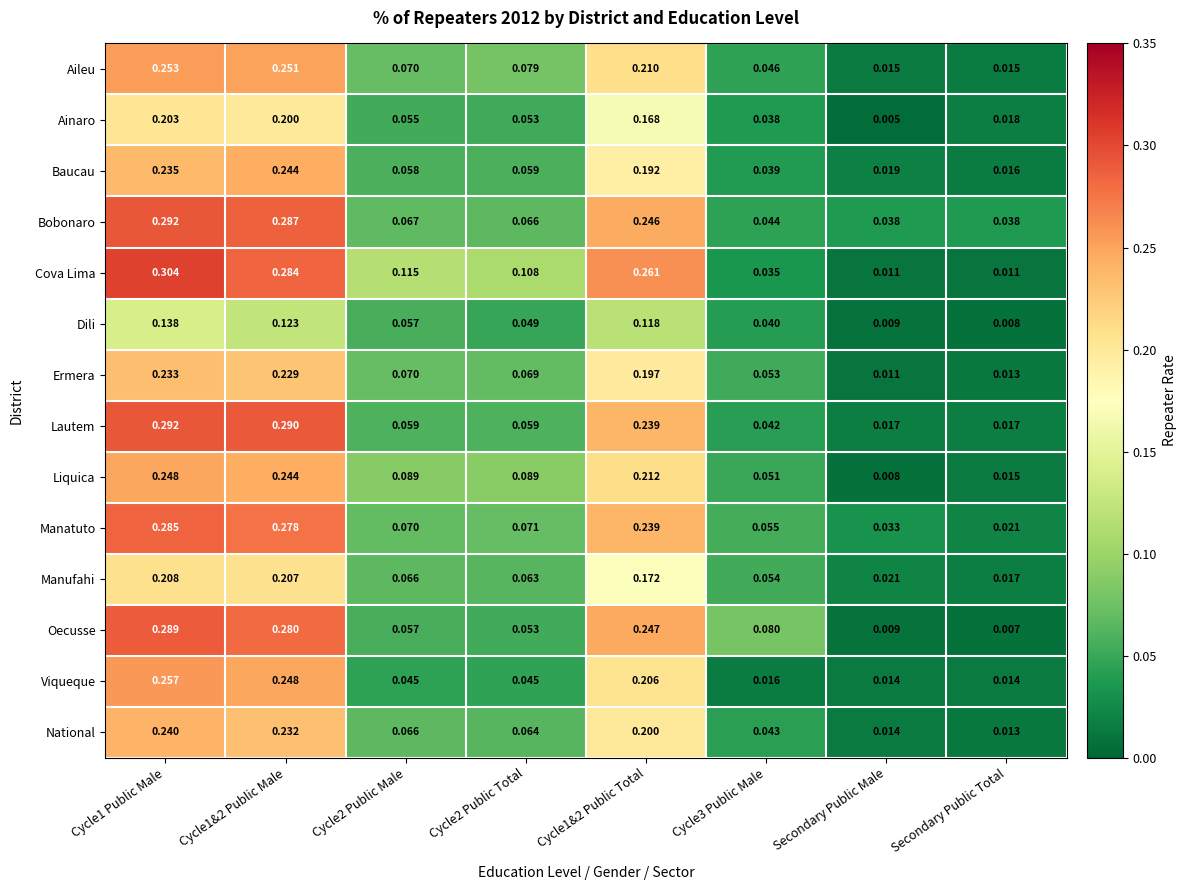

Which label corresponds to the smallest value in the chart?

Secondary Public Male